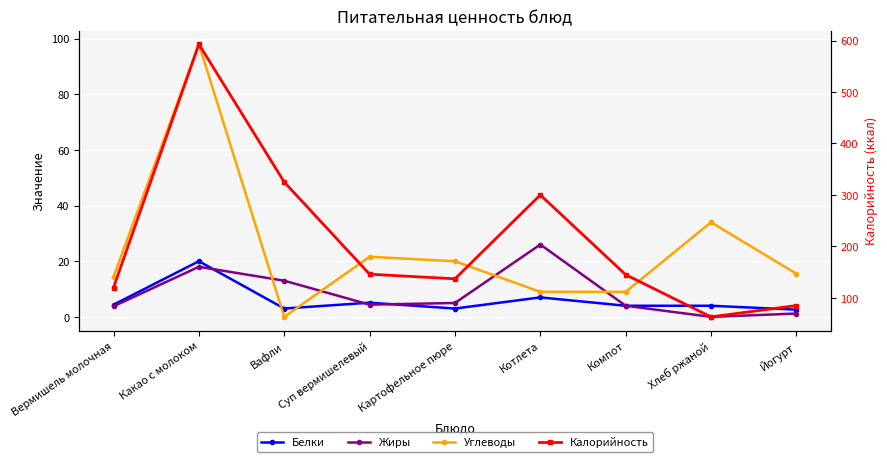

Reading left to right, transcribe all the data shown in this chart.

Белки: 4.4	20.0	3.0	5.1	3.0	7.0	4.0	4.0	2.6
Жиры: 3.8	18.0	13.0	4.4	5.0	26.0	4.0	0.0	1.2
Углеводы: 14.4	98.0	0.0	21.6	20.0	9.0	9.0	34.0	15.5
Калорийность: 120.0	593.0	325.0	146.0	137.0	300.0	145.0	63.0	85.0